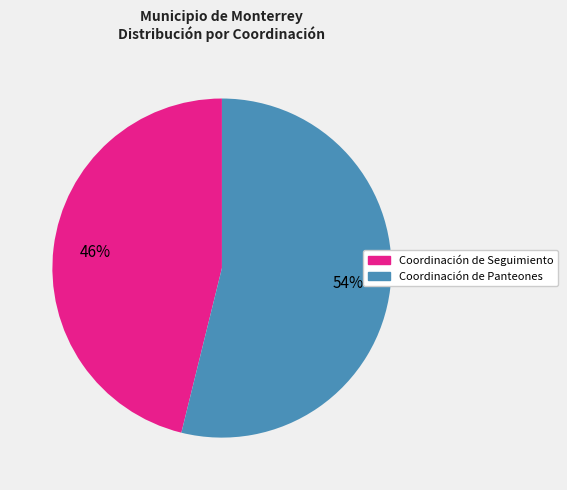

To the nearest percent, what is the difference between the largest and smallest slice percentages?

8%